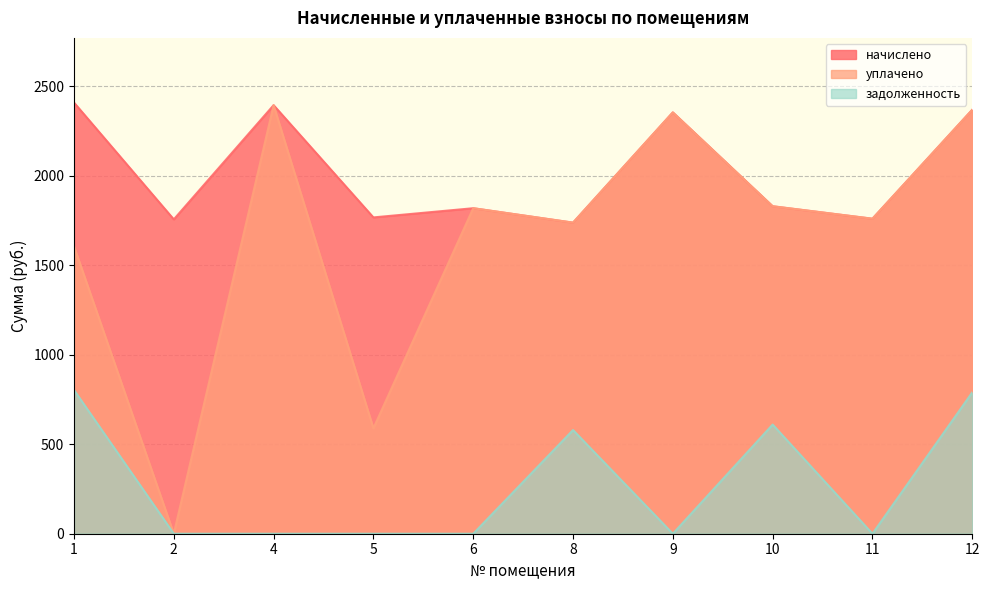

What is the average value of the уплачено series?

1645.5